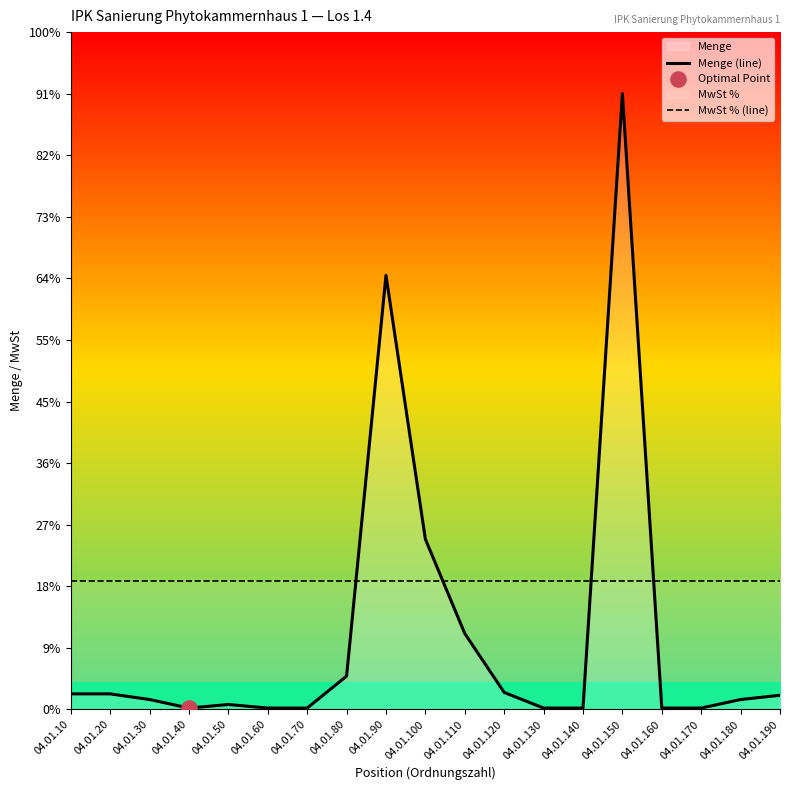

Which series has the largest total across all categories?

MwSt % (line)